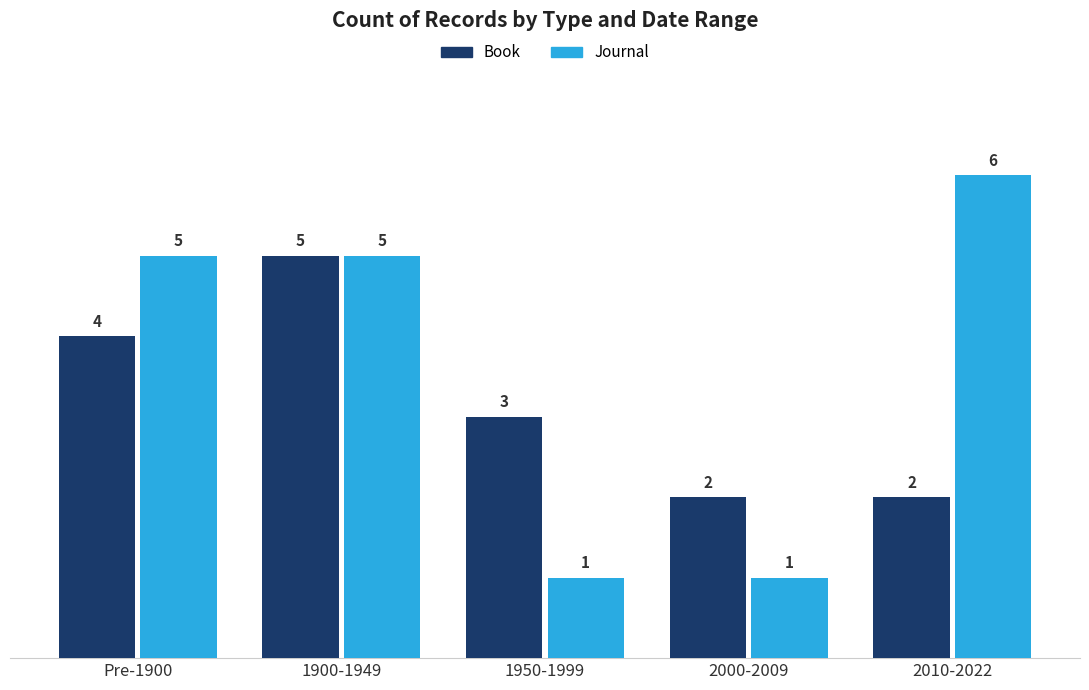

Count the Journal values in the range 1 to 5.

4